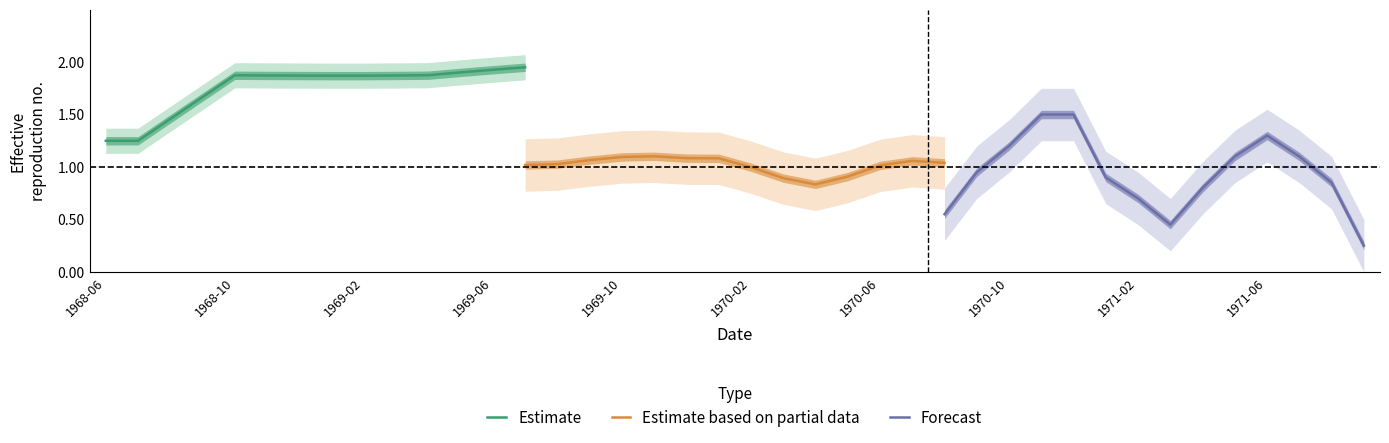

How many distinct data groups are displayed?

3